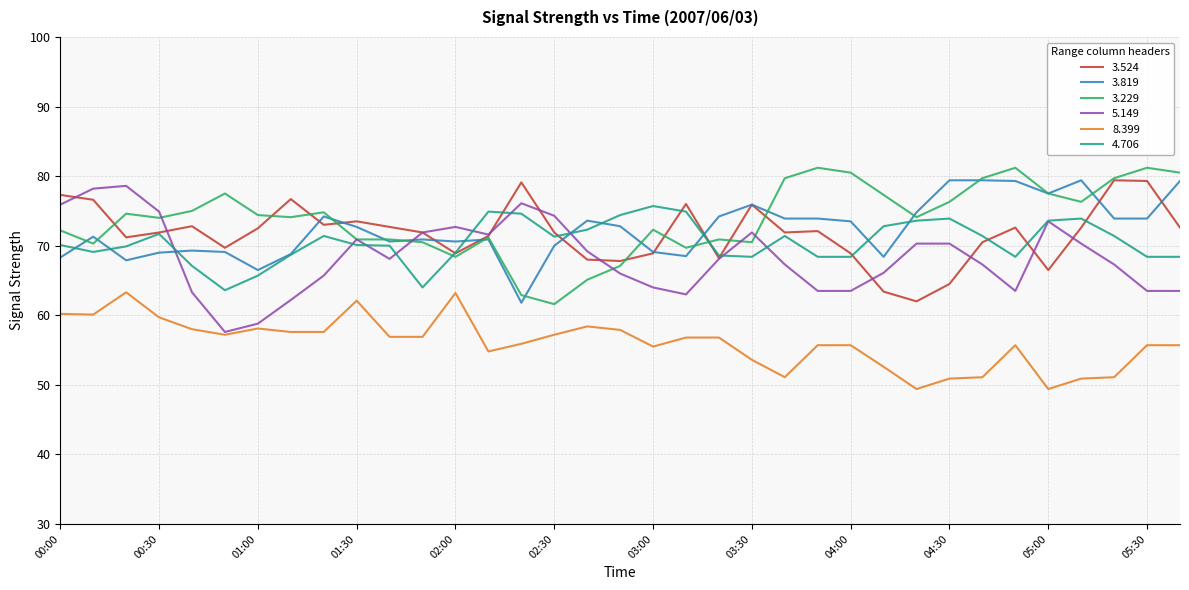

True or false: 8.399 and 3.524 intersect in this chart.

False